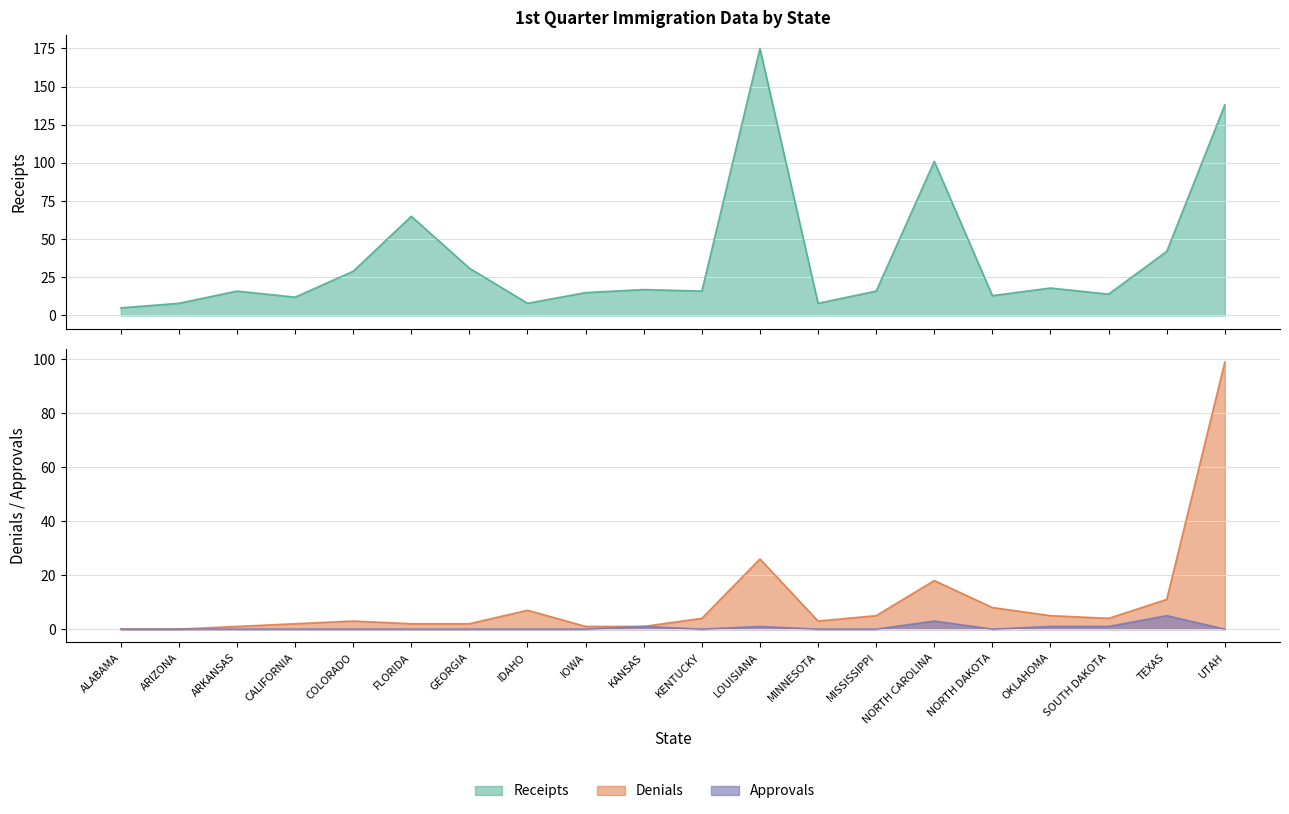

How many interior local peaks does the Denials series have?

4